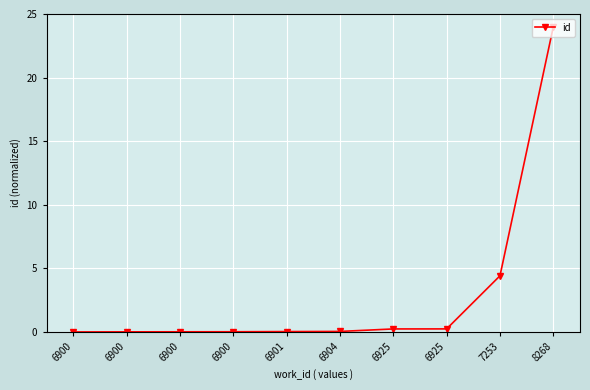

Count the number of data series in this chart.

1